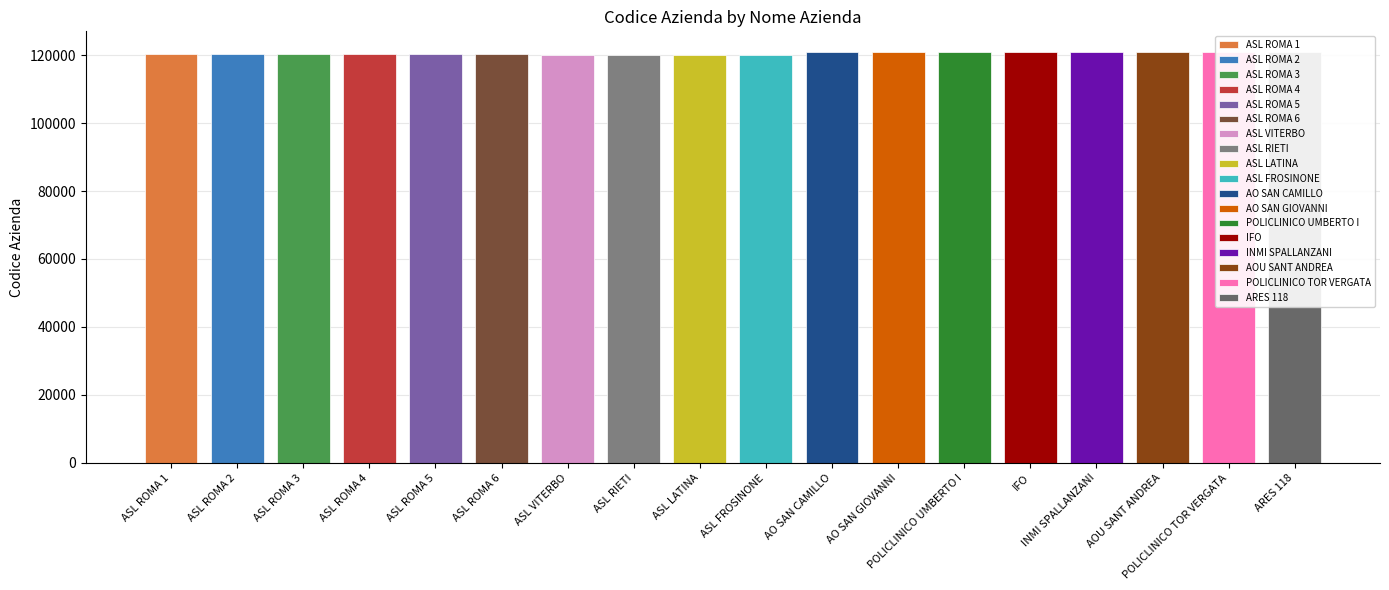

Are the bars horizontal?

No